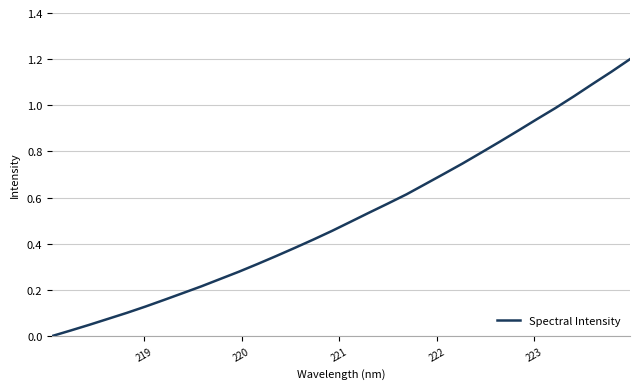

Is this an area chart (filled region under the line)?

No